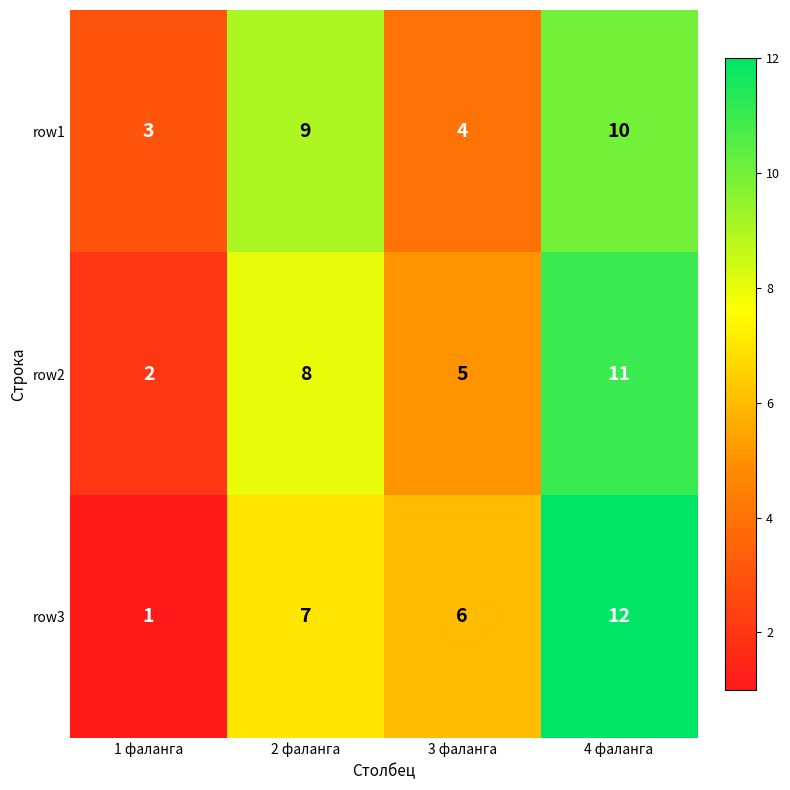

What is the spread (max minus min) of values at 4 фаланга?

2